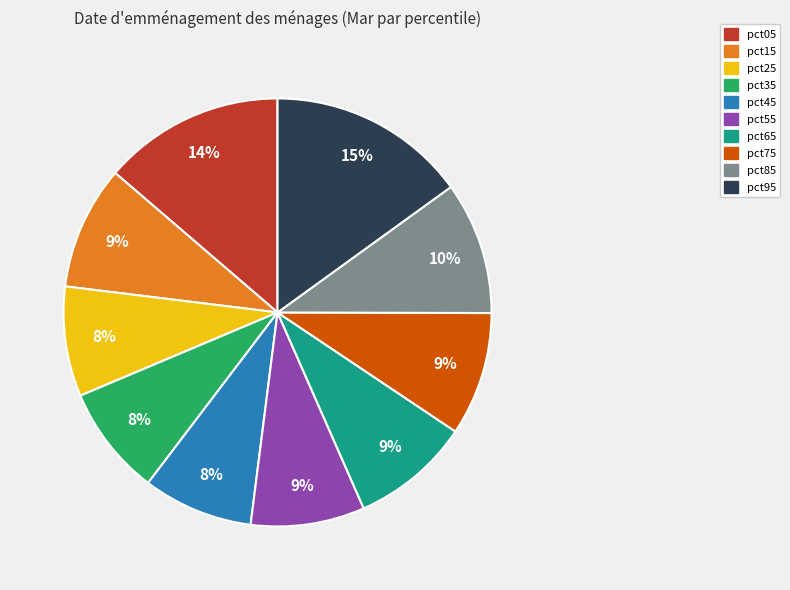

Is there any slice that represents more than half of the pie?

No